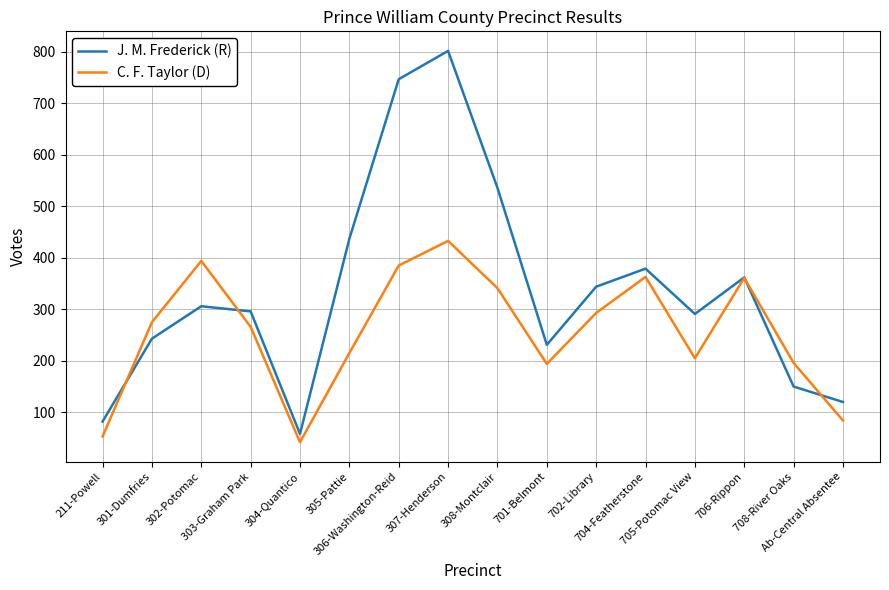

Where is the first local maximum for J. M. Frederick (R)?

302-Potomac